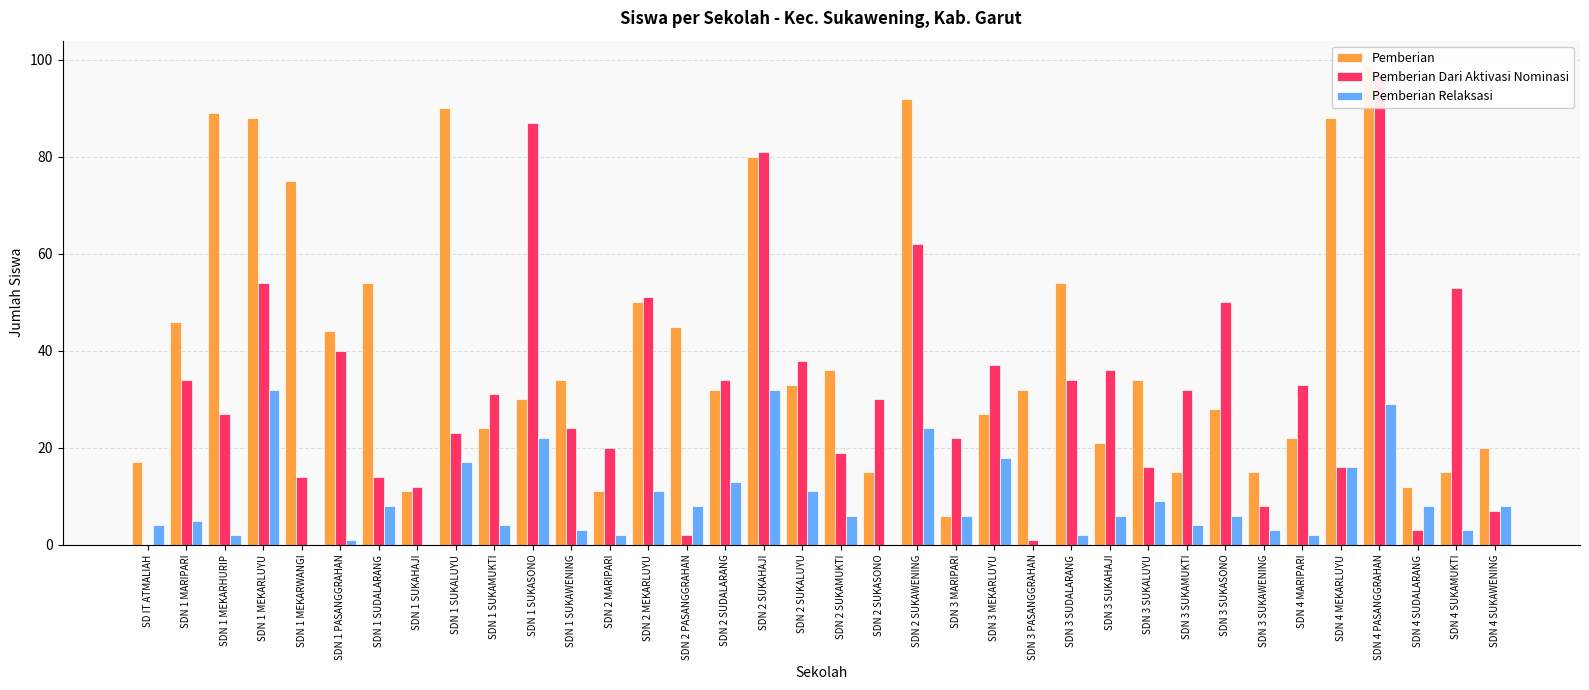

At SDN 3 SUKAMUKTI, list the series in order from largest to smallest.

Pemberian Dari Aktivasi Nominasi, Pemberian, Pemberian Relaksasi